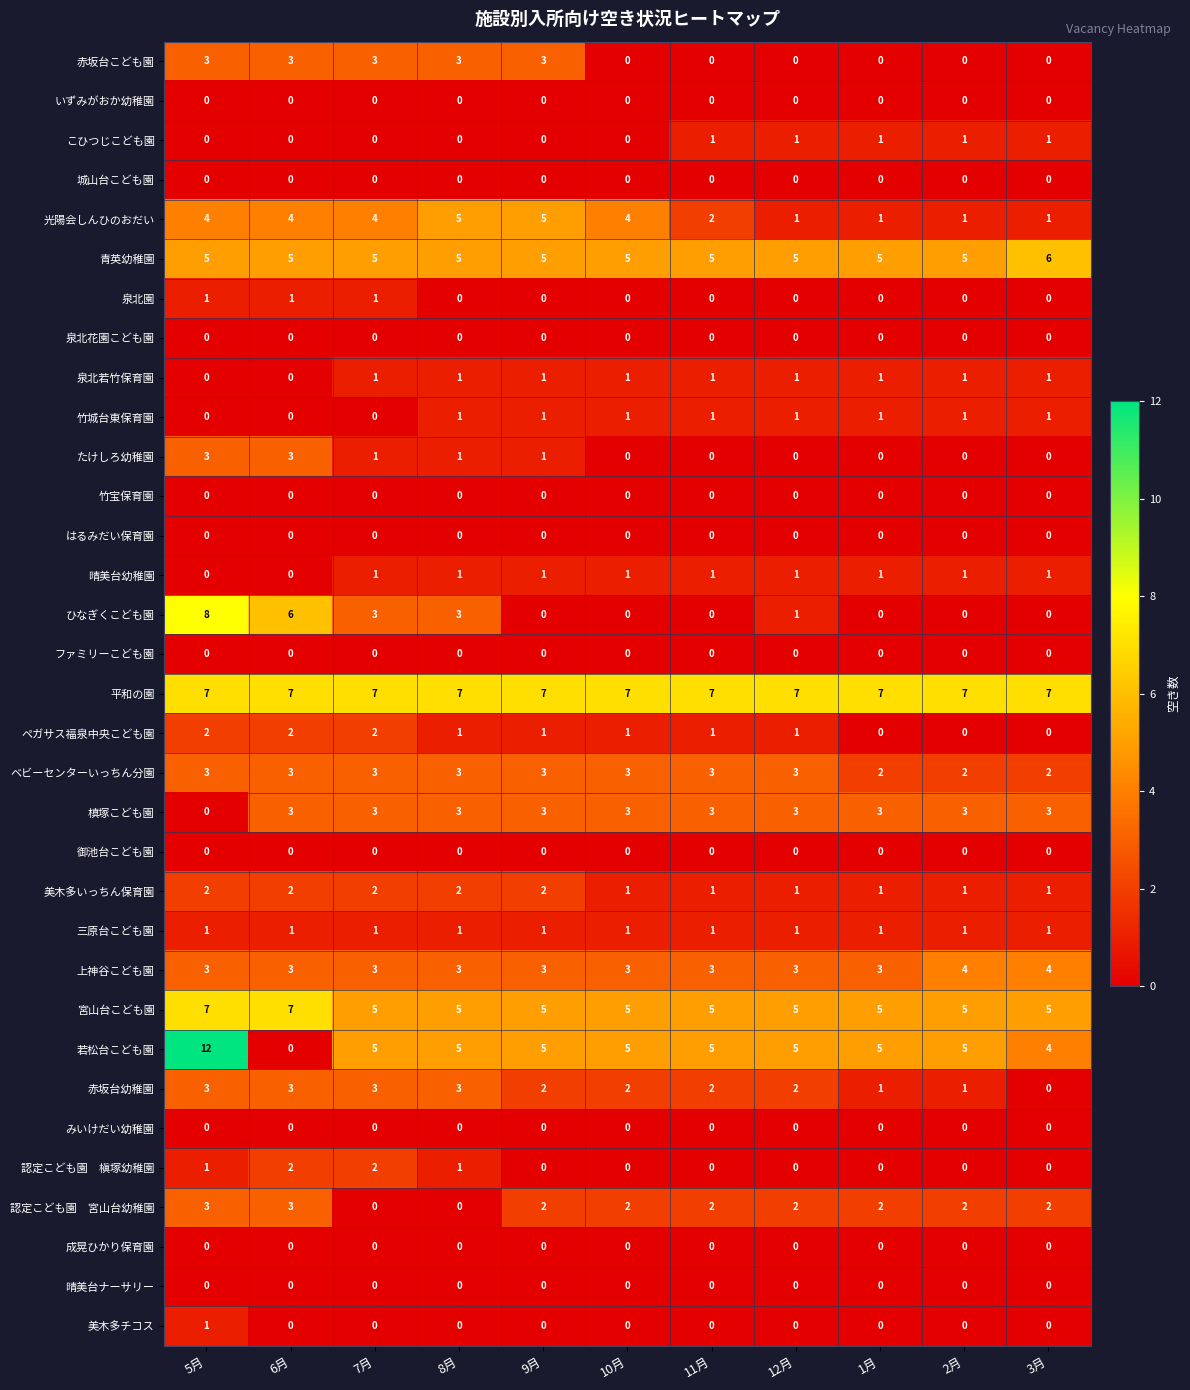

What is the total value across all series at 1月?

40